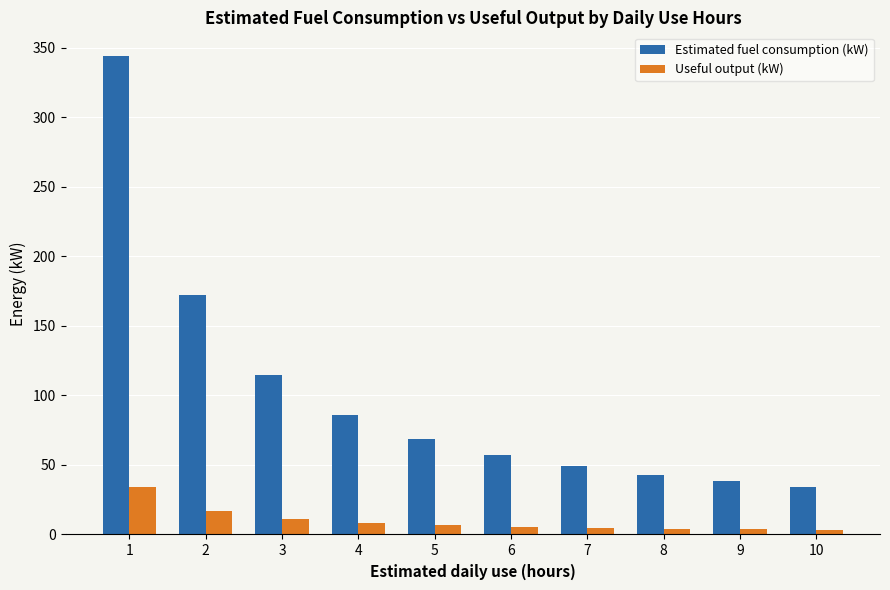

How many bars are there in each group?

2